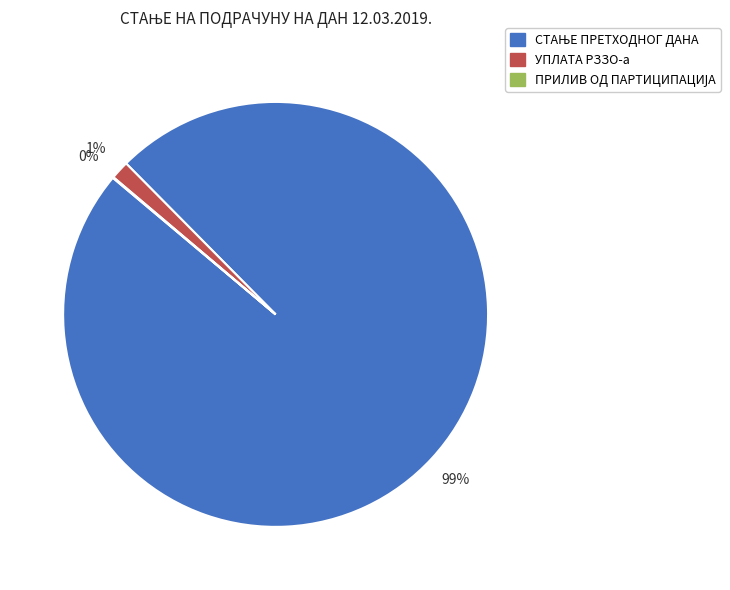

To the nearest percent, what is the average slice percentage?

33%